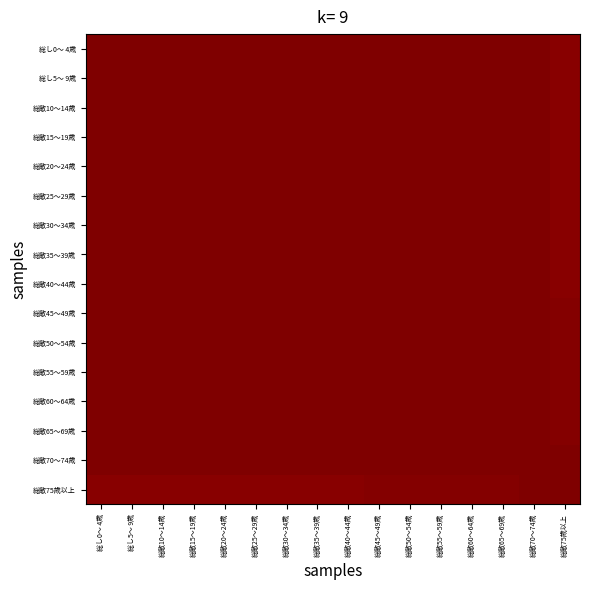

How many categories are shown in the chart?

16